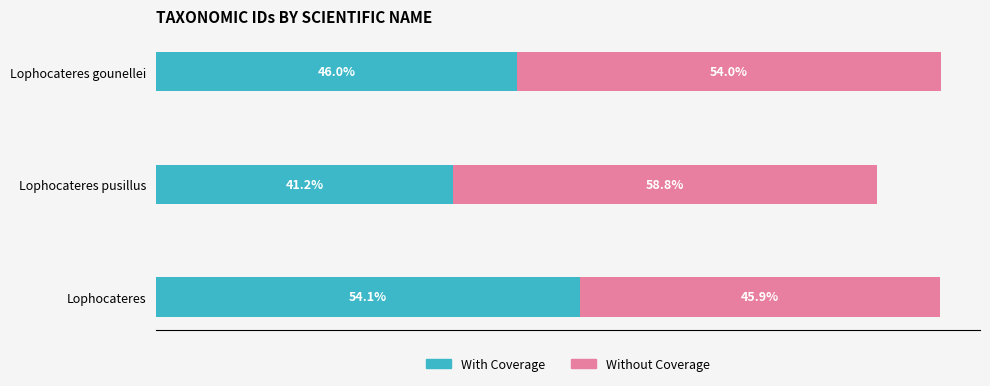

What are all the series names shown in the legend?

With Coverage, Without Coverage